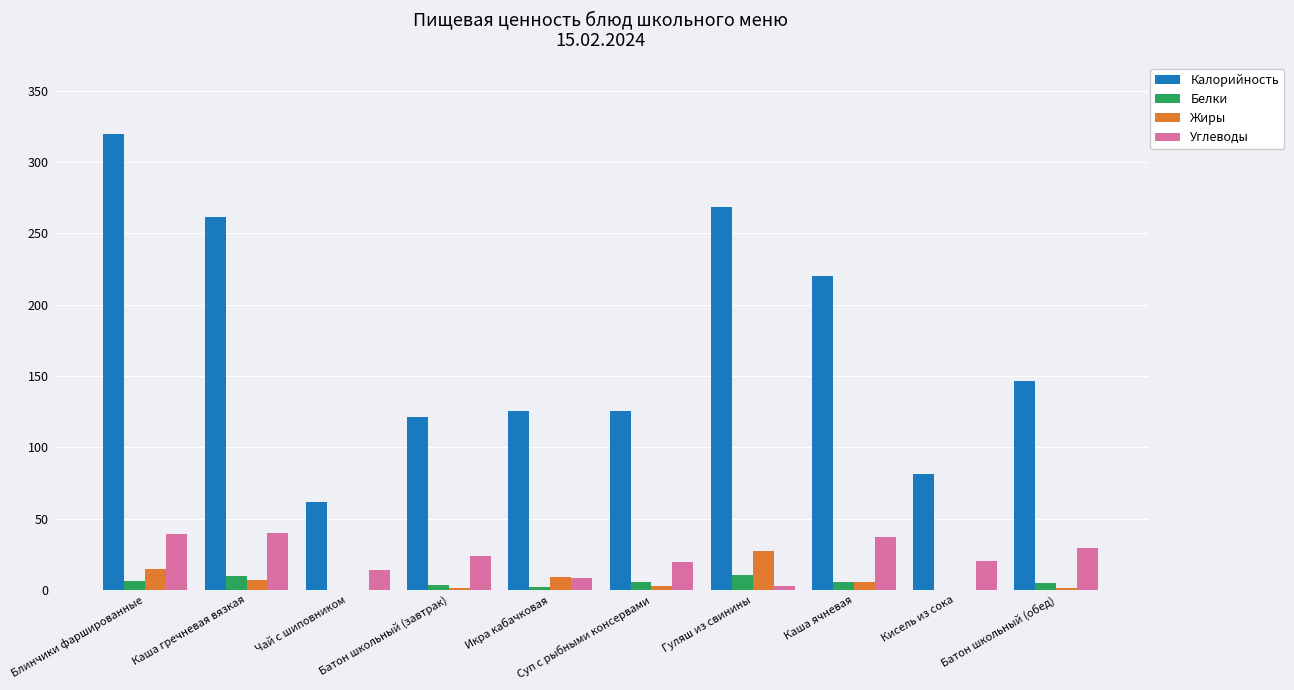

What is the sum of all Белки values?

49.1